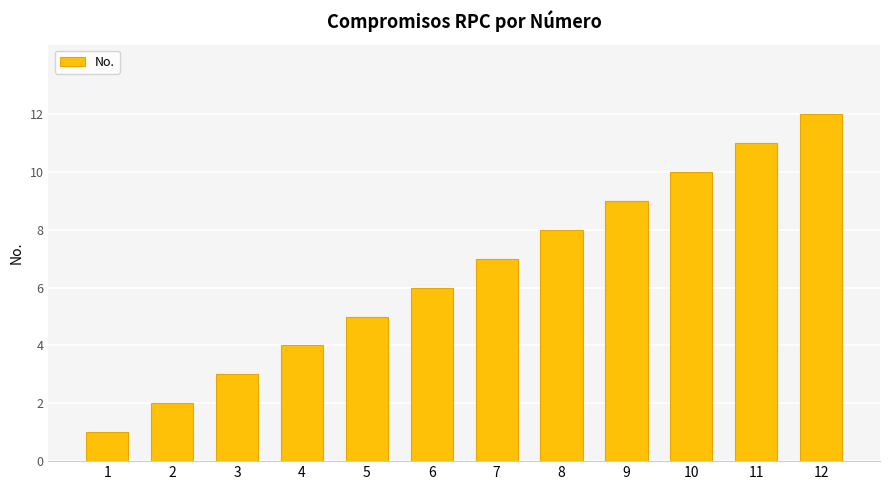

What is the difference between the values at 6 and 8?

2